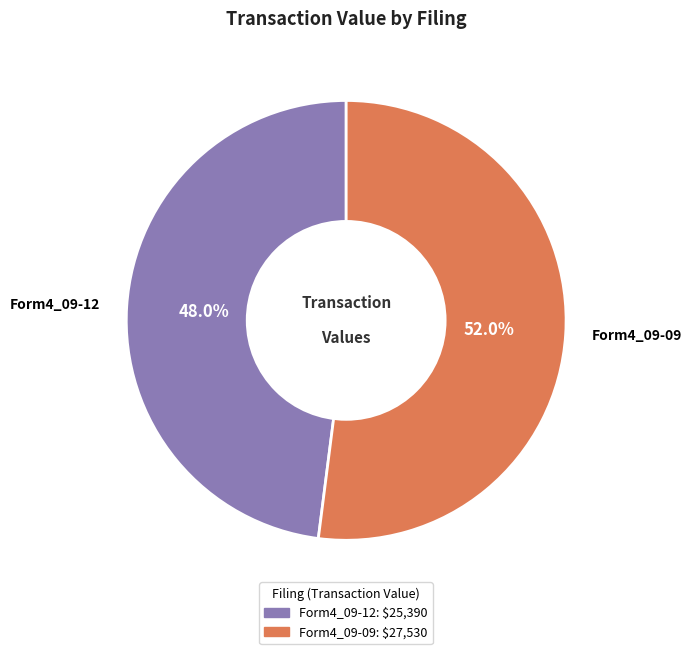

What is the majority slice?

Form4_09-09